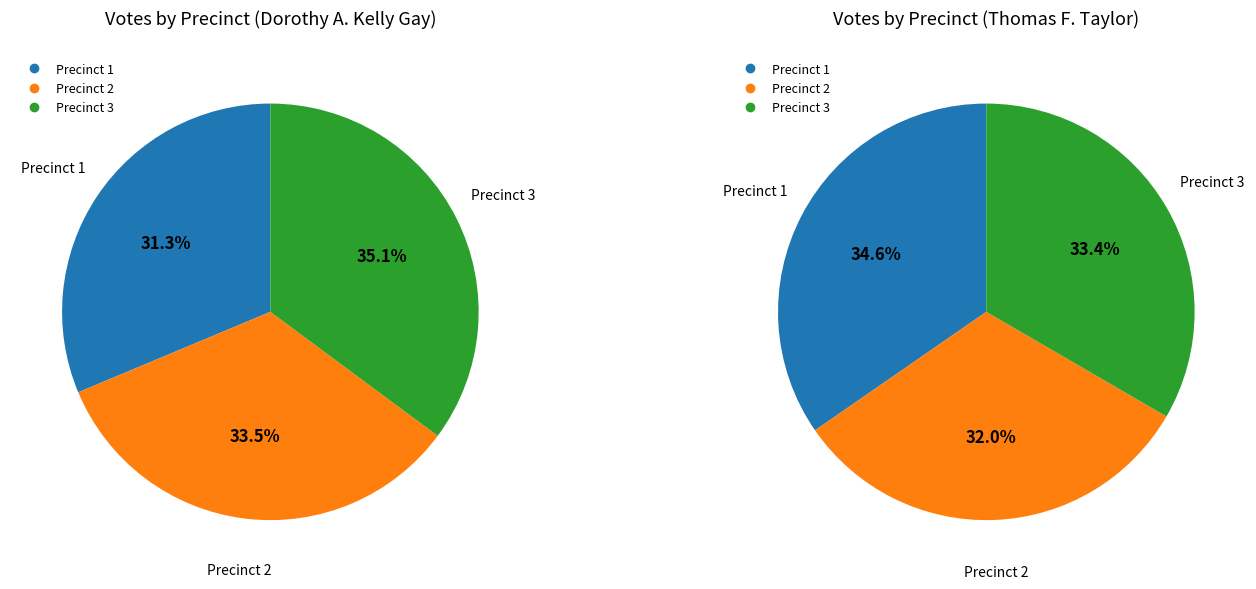

Is 2 the majority of the pie?

No